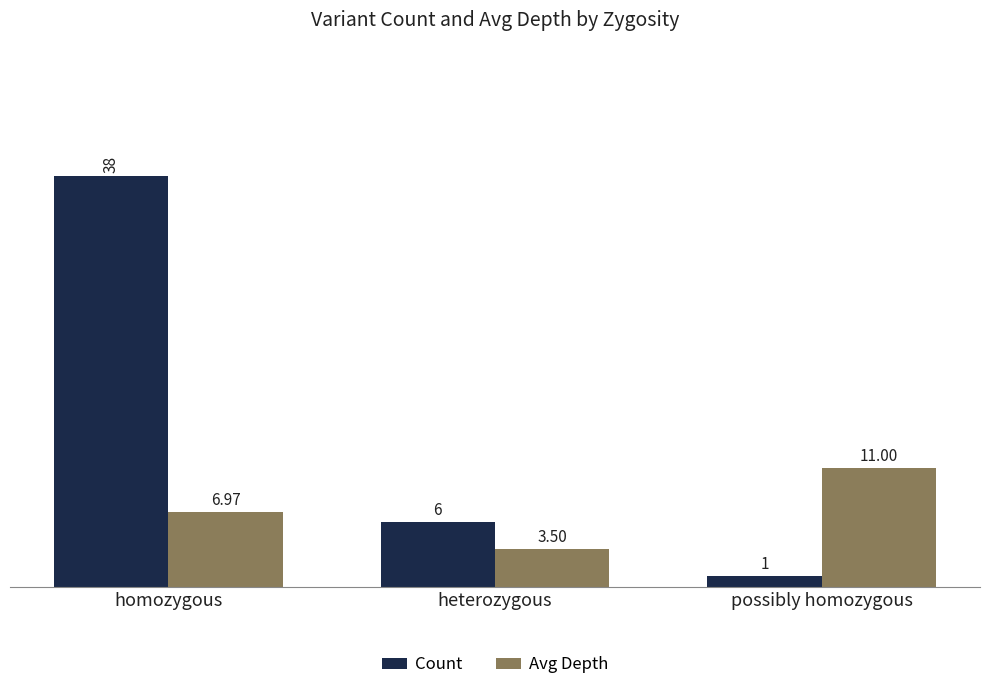

True or false: Avg Depth has a value of 7.0 at homozygous.

True